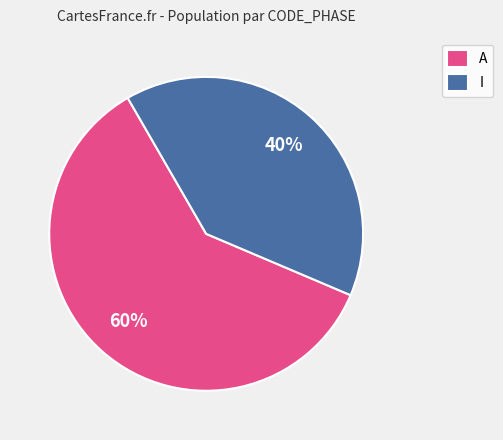

To the nearest percent, what portion does A represent?

60%